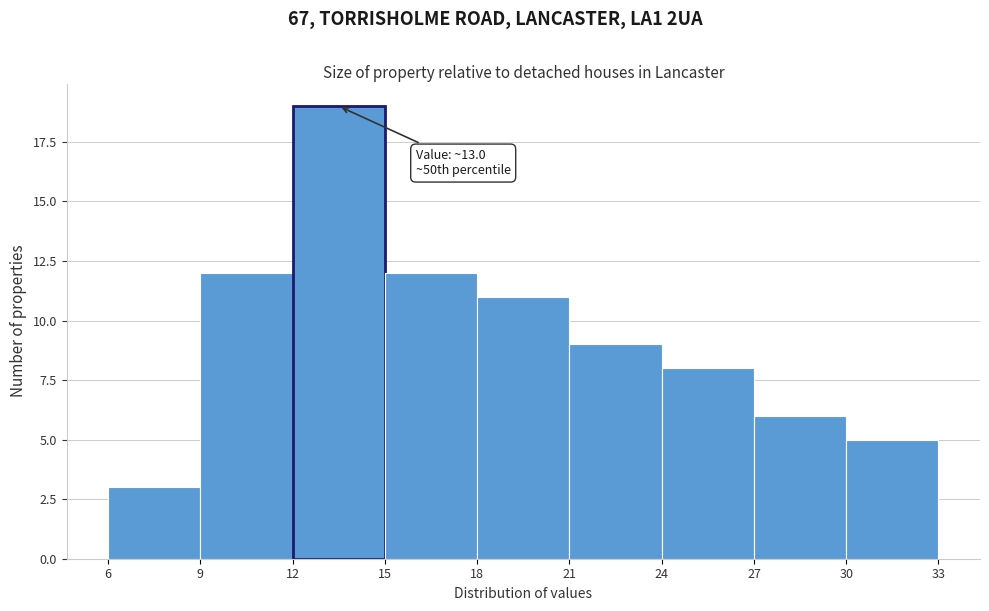

Which range on the x-axis has the tallest bar?

12 to 15